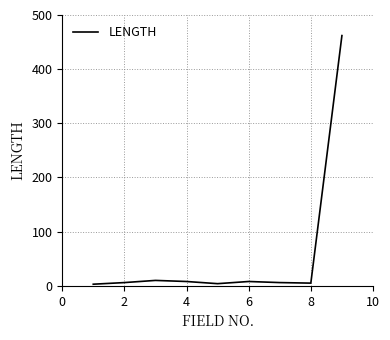

What is the maximum value shown in the chart?

462